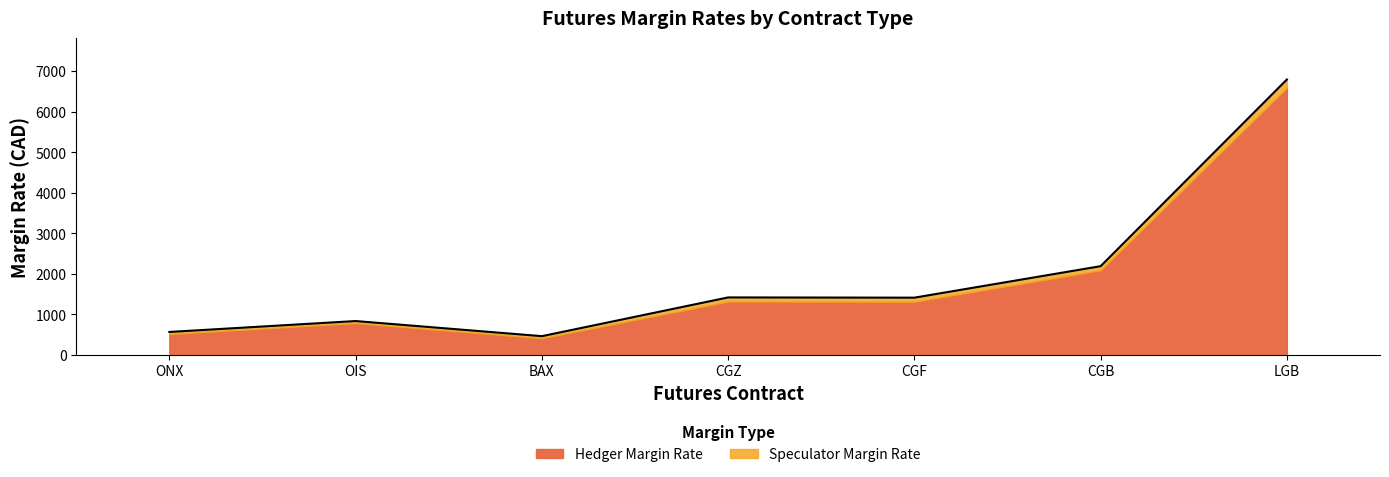

At which category does the data reach its first local valley?

BAX